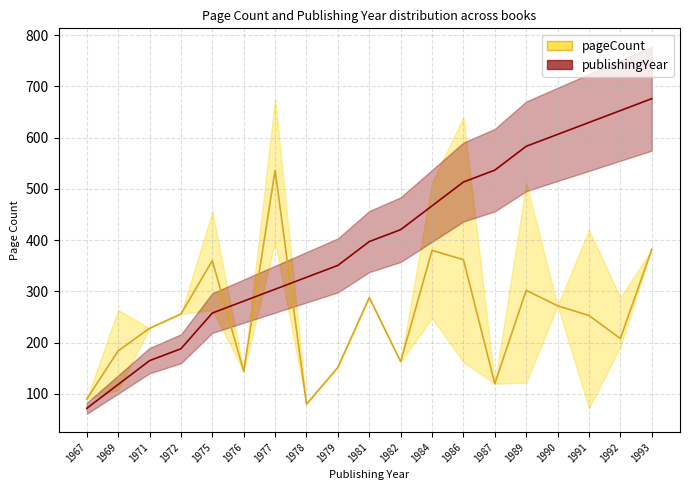

Rank the categories by pageCount_mean value from highest to lowest.

1977, 1993, 1984, 1986, 1975, 1989, 1981, 1990, 1972, 1991, 1971, 1992, 1969, 1982, 1979, 1976, 1987, 1967, 1978